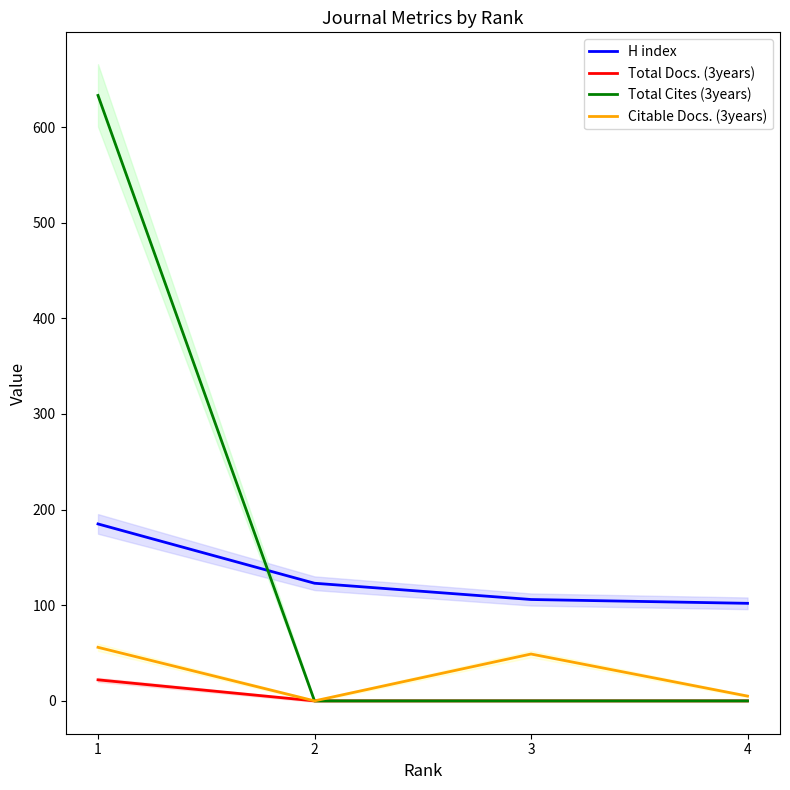

What is the difference between the Citable Docs. (3years) values at 4 and 1?

51